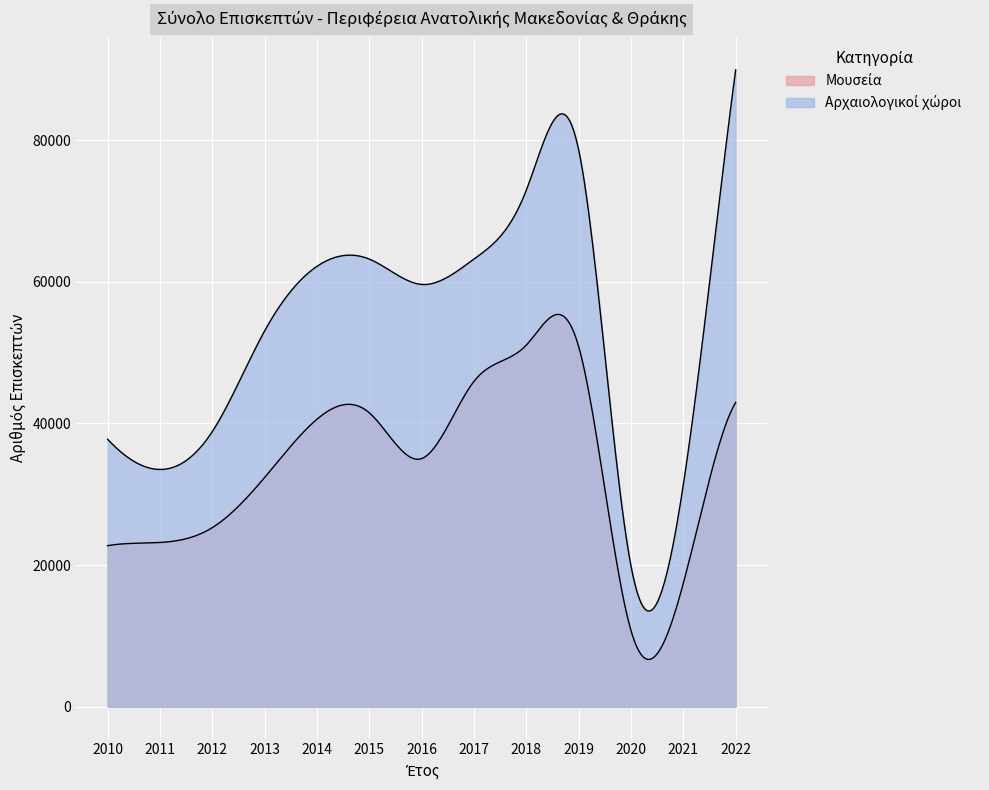

What is the sum of the Μουσεία values at 2019 and 2015?

92368